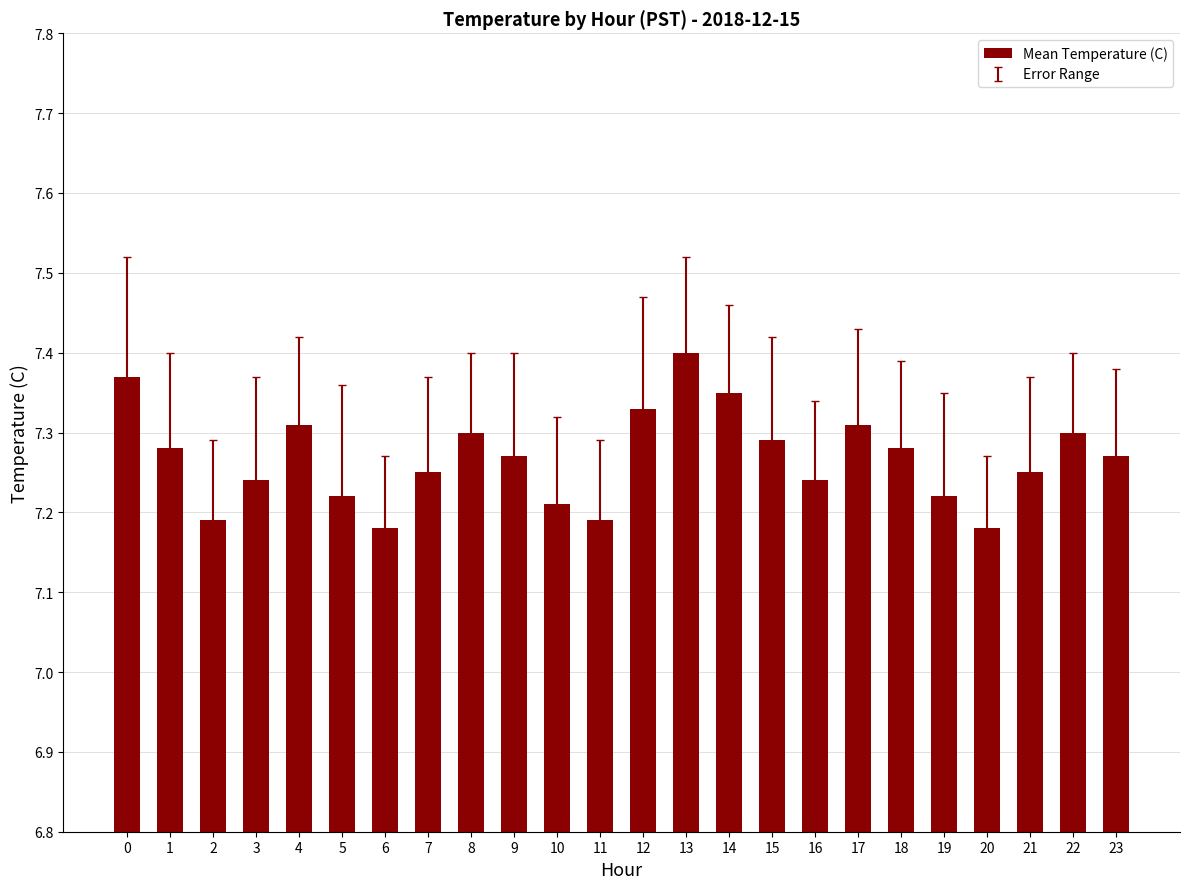

At which category does the chart reach its peak across all series?

13